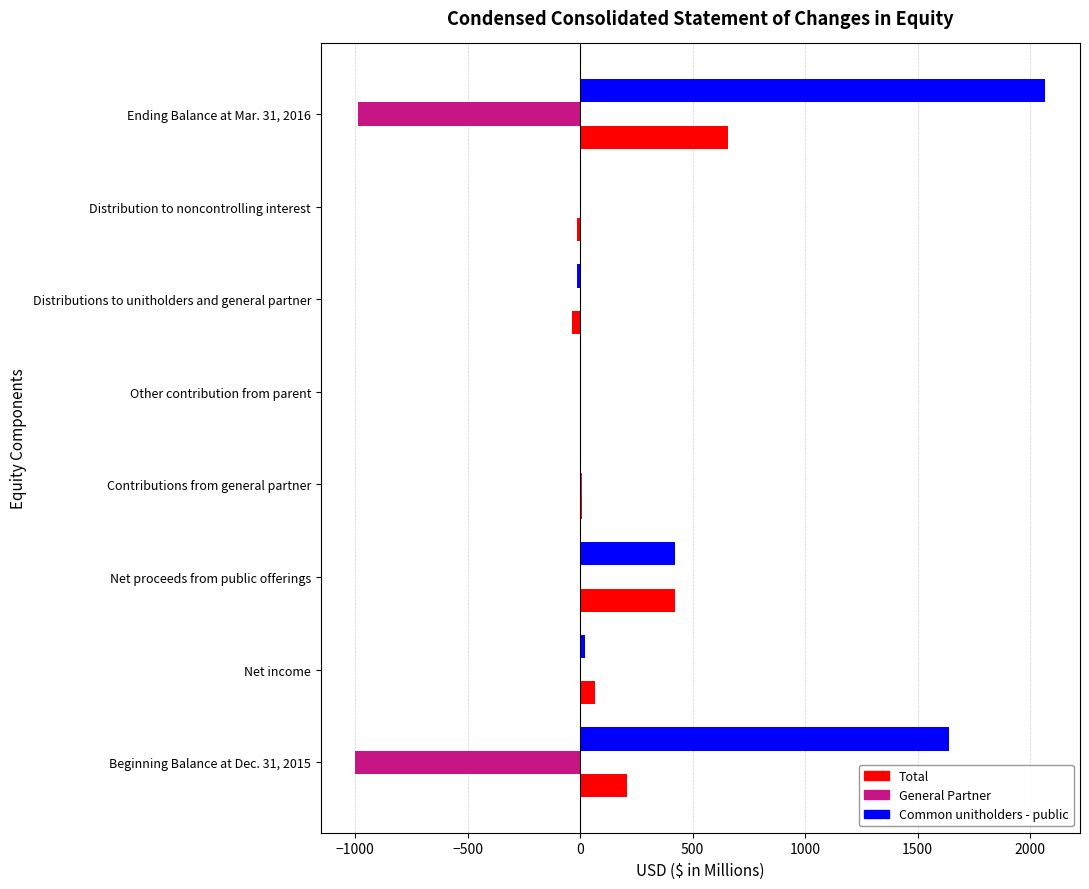

How many categories are shown in the chart?

8